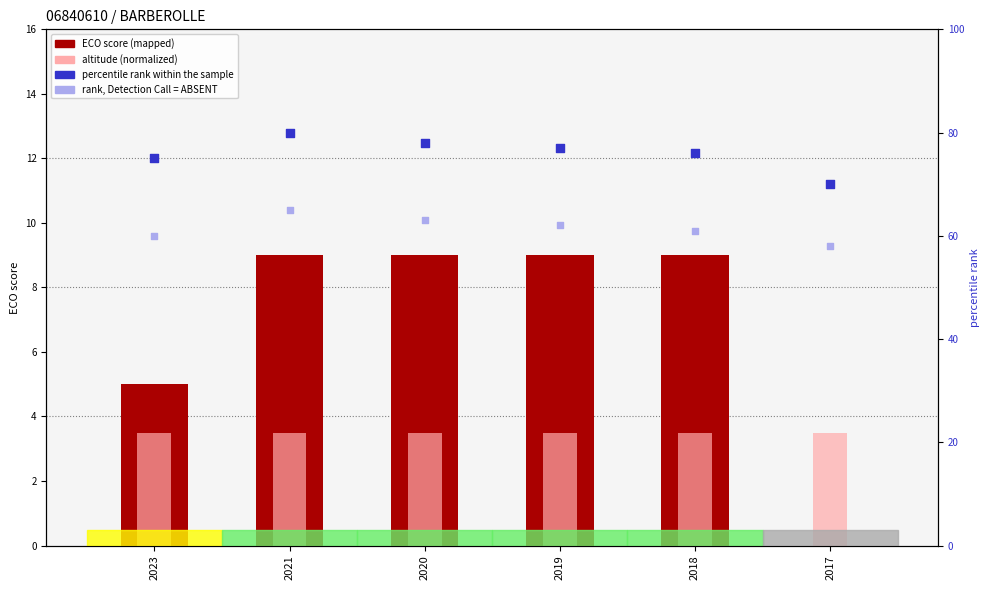

Is the value of altitude (normalized) at 2017 greater than the value of rank, Detection Call = ABSENT at 2021?

No